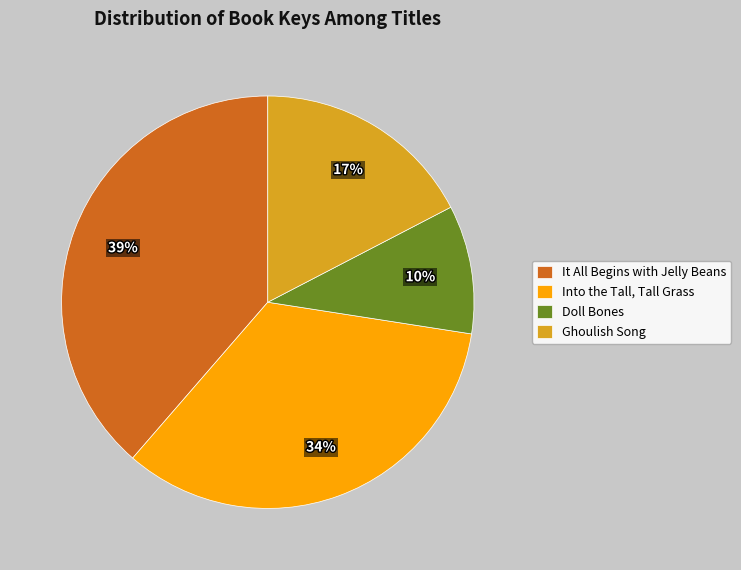

To the nearest percent, what is the average slice percentage?

25%